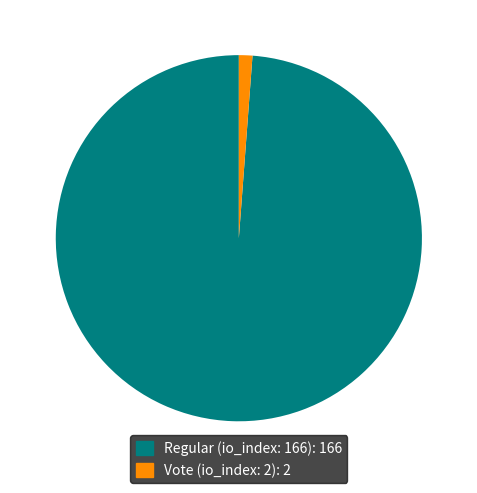

Approximately how many times larger is the value at Regular (io_index: 166) compared to Vote (io_index: 2)?

83.0